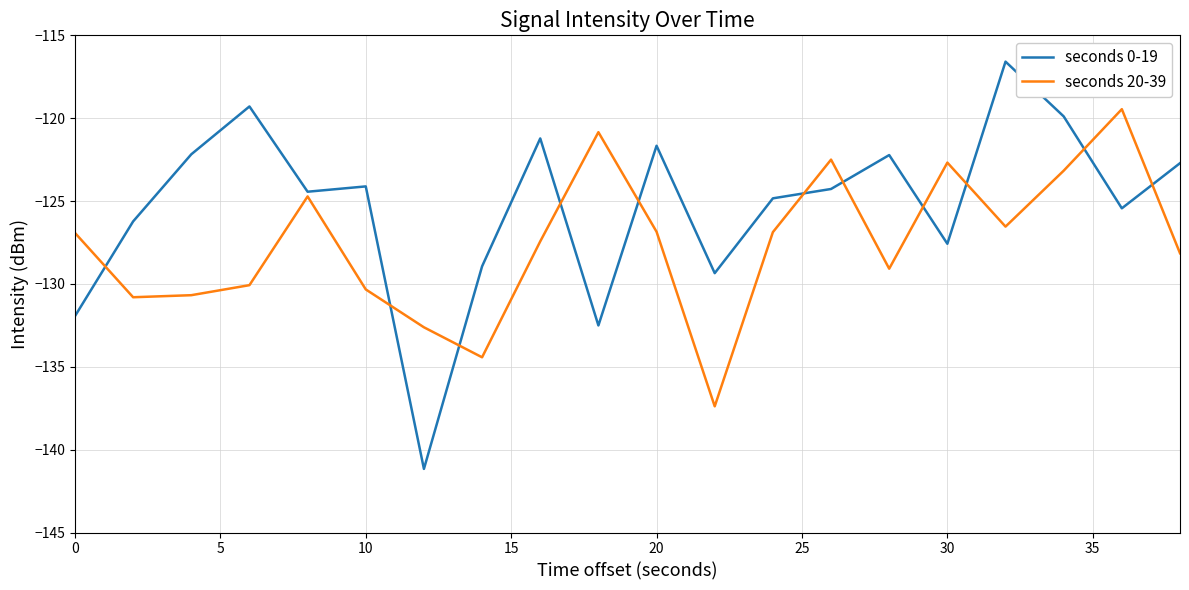

How many lines are shown in the chart?

2